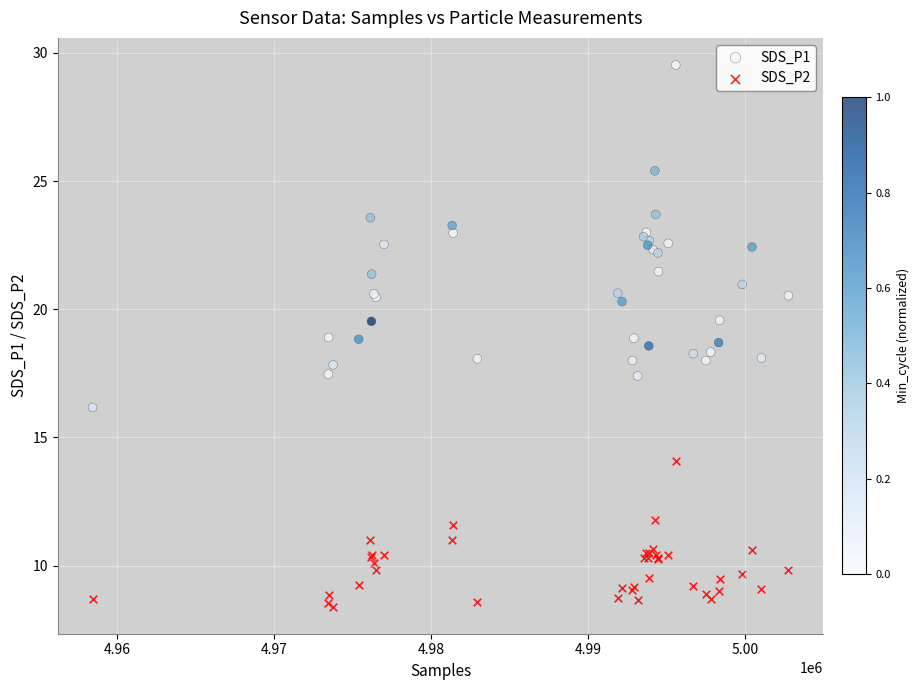

Which series has the largest Y range (max minus min)?

SDS_P1